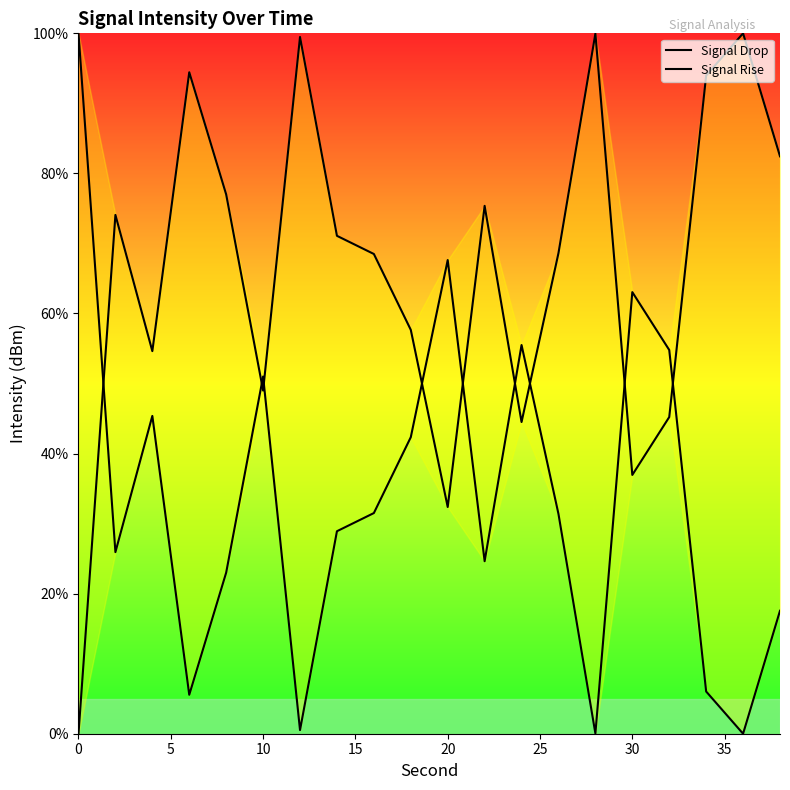

True or false: Signal Rise has a value of 3.2 at 15.

False